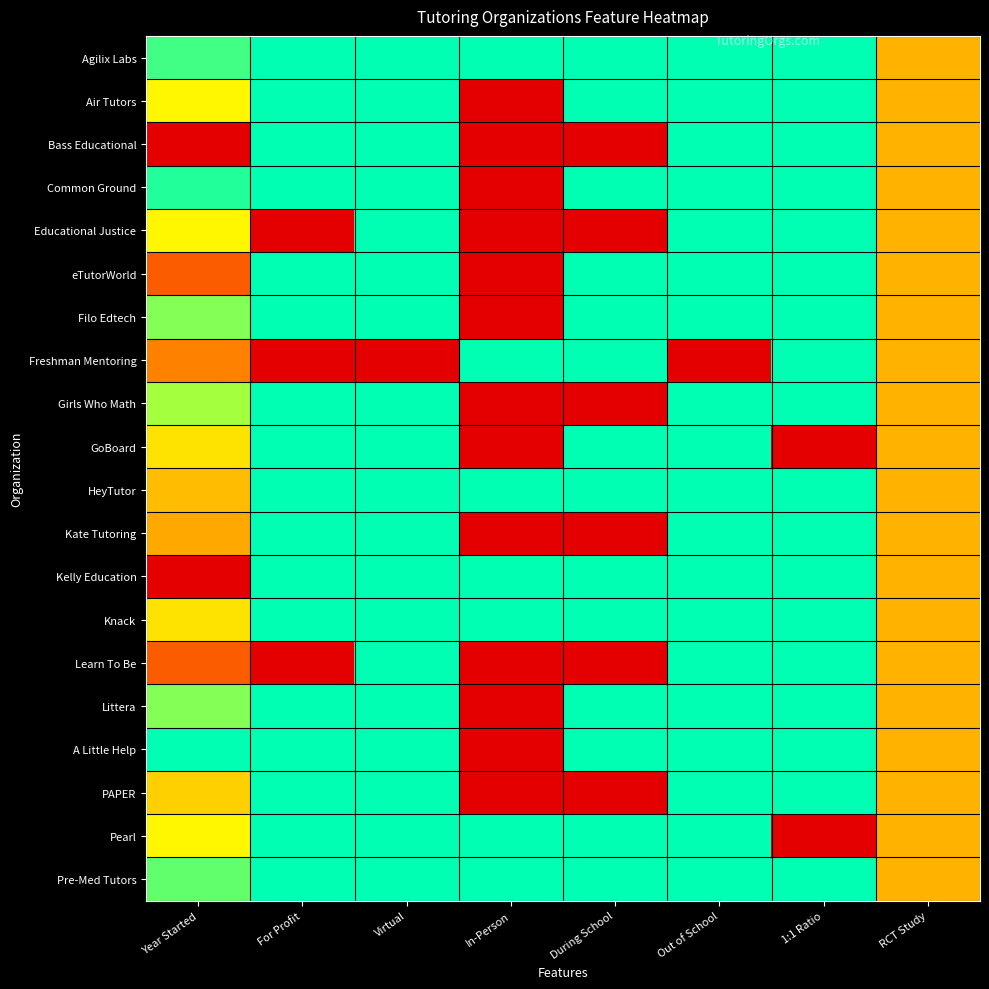

Between For Profit and 1:1 Ratio, which series saw the biggest shift?

Educational Justice